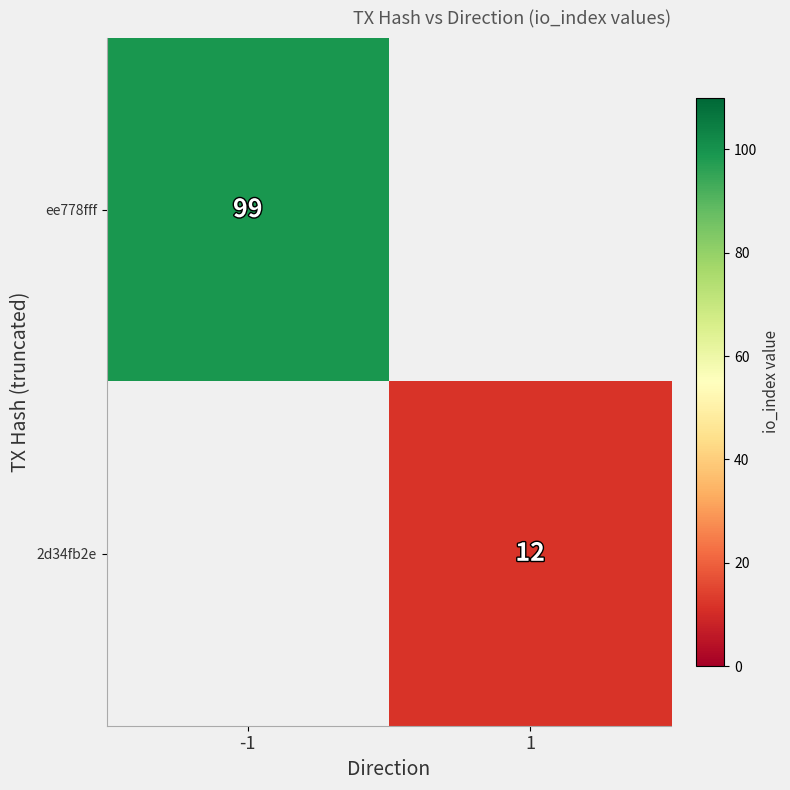

The 2d34fb2e series shows 17 at 1. True or false?

False